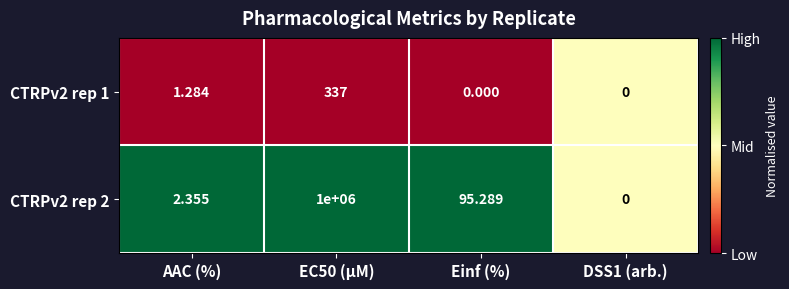

List the series in order of their overall mean, lowest first.

CTRPv2 rep 1, CTRPv2 rep 2